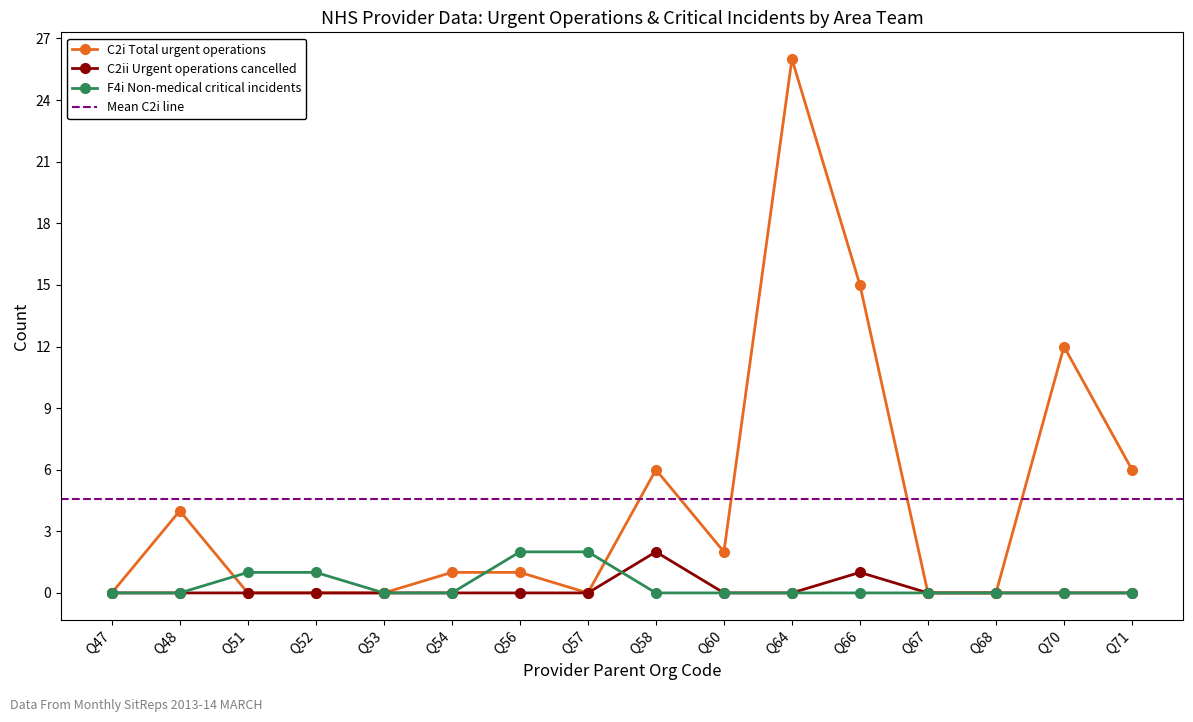

Which series has the widest spread of values?

C2i Total urgent operations